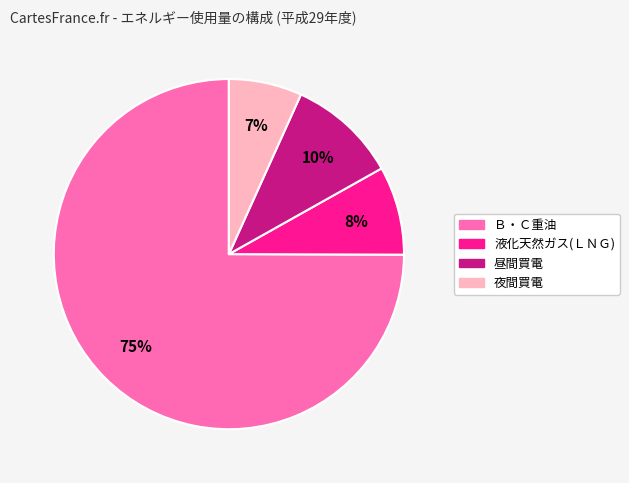

To the nearest percent, what is the average slice percentage?

25%